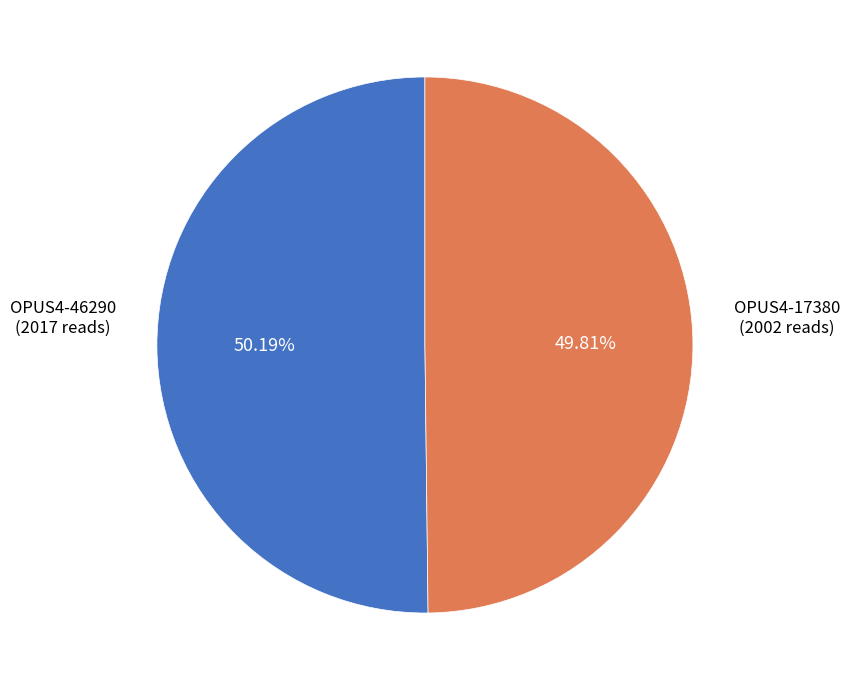

Is there any slice that represents more than half of the pie?

Yes